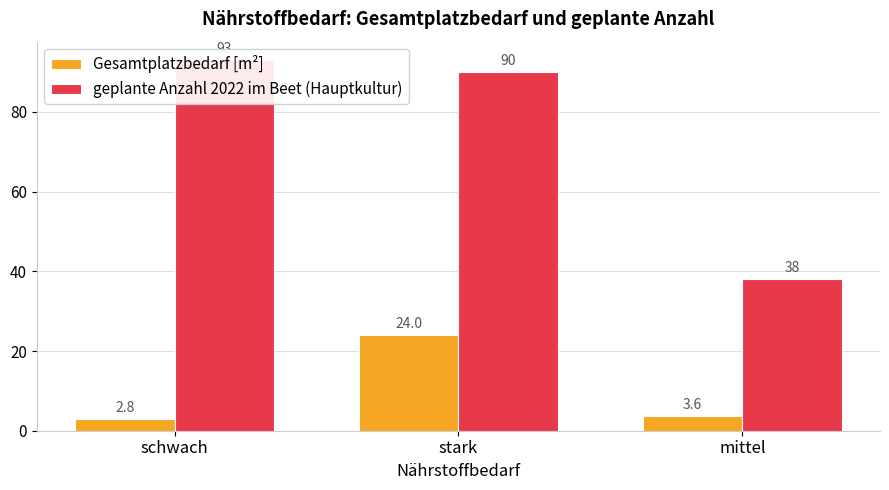

Is it true that Gesamtplatzbedarf [m²] equals 3.6 at mittel?

True